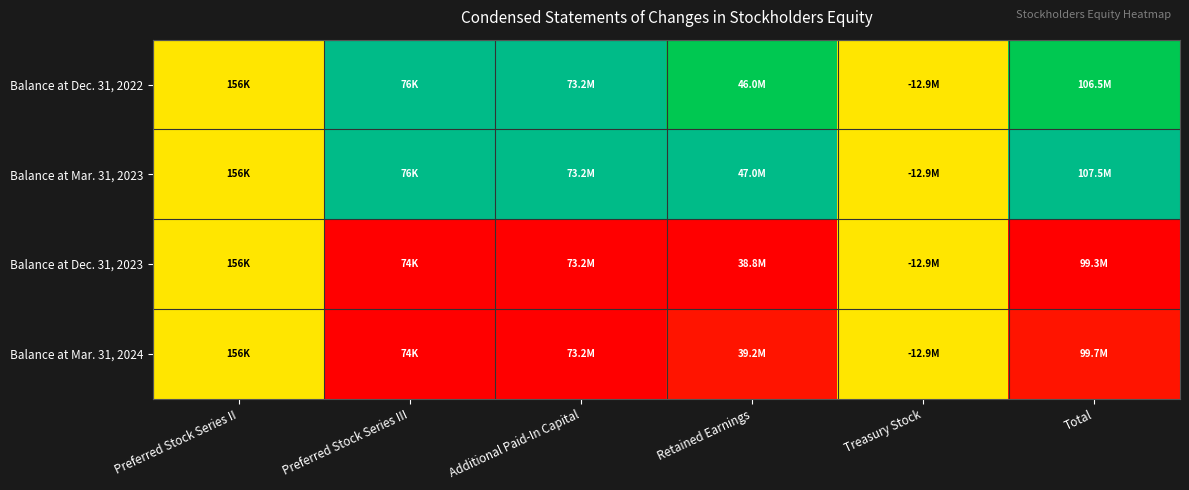

Between Total and Preferred Stock Series II, which is larger?

Total